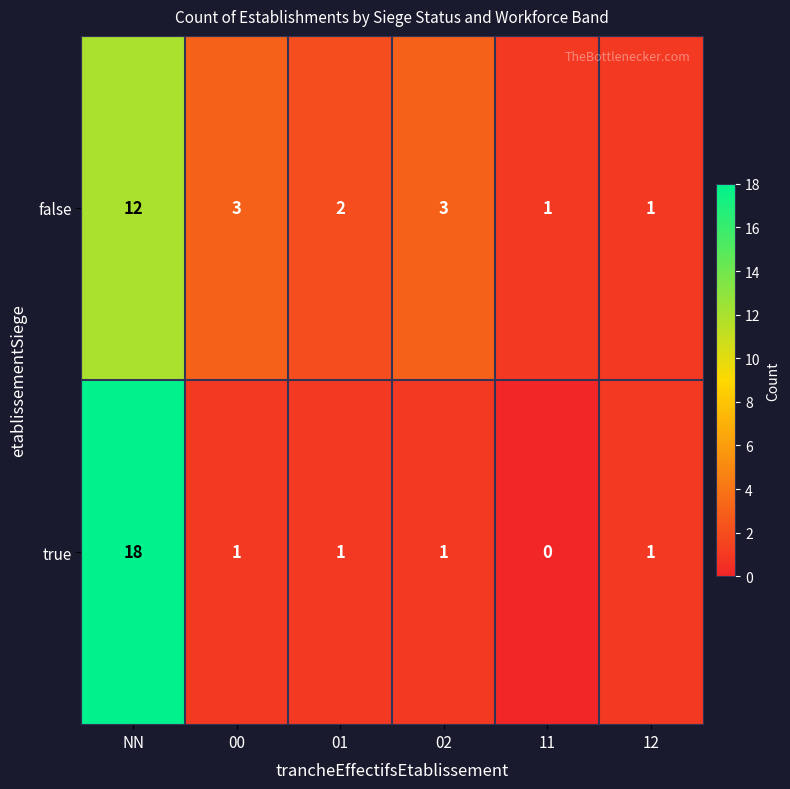

Which series has the widest spread of values?

true